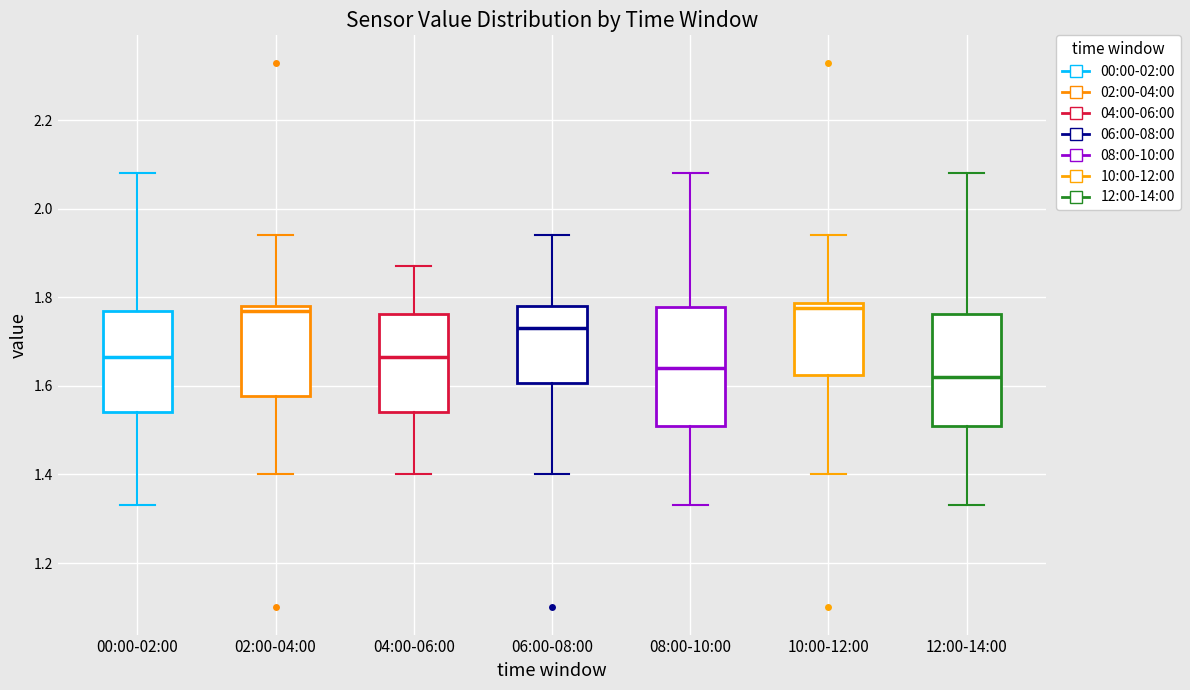

Where is the lower edge of the box for 08:00-10:00 on the y-axis? The values are not printed on the chart, so give them approximately, as read against the axis.

1.52